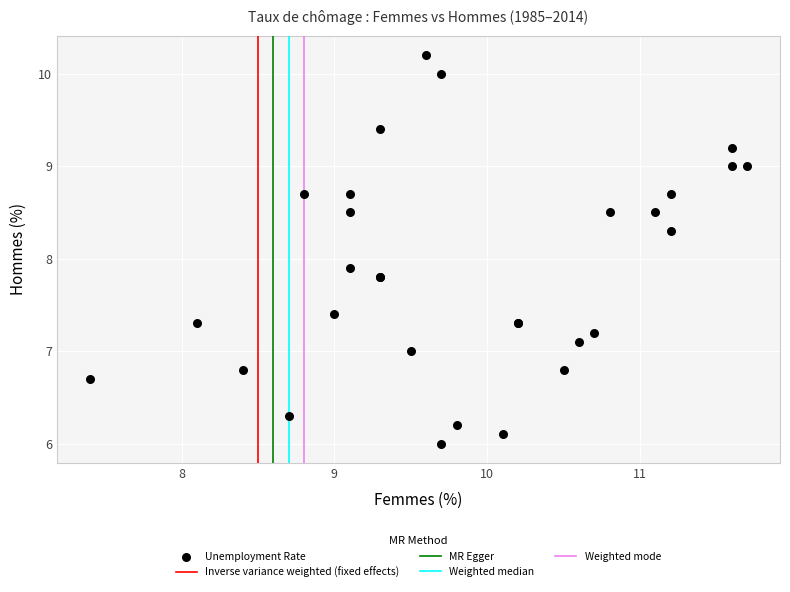

What Y value in the scatter plot is closest to 8?

7.9